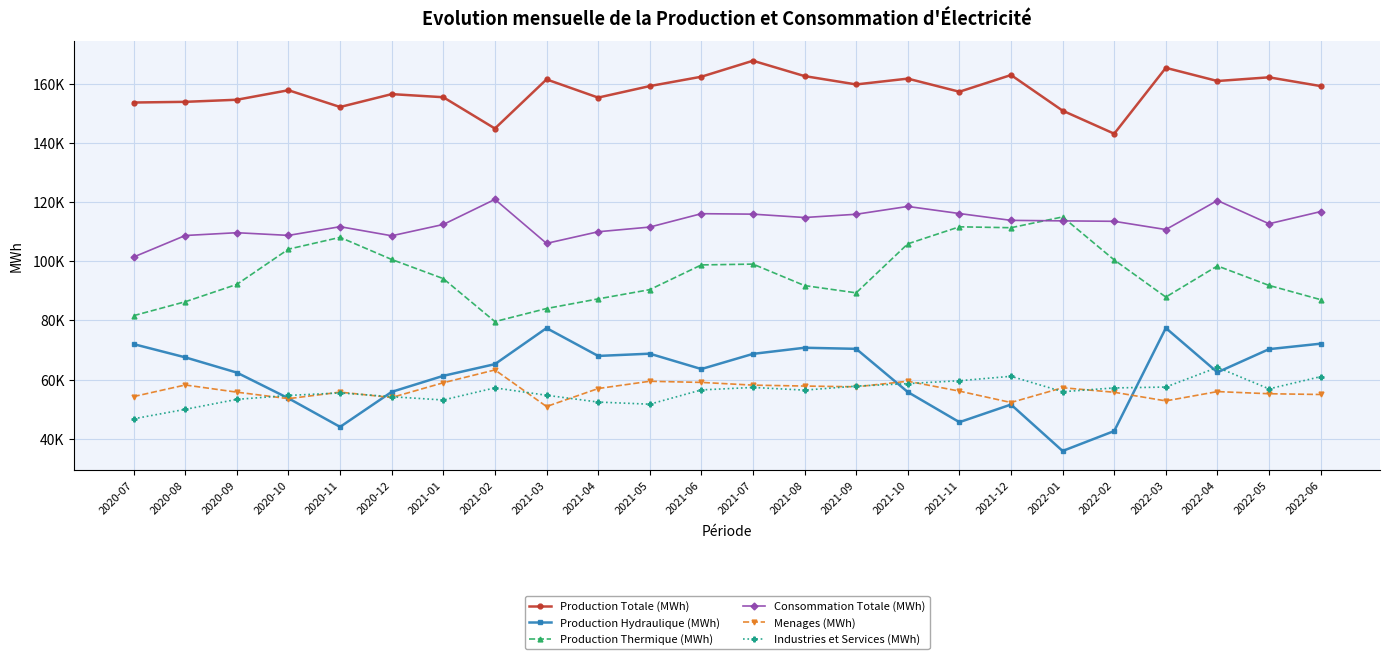

What is the spread (max minus min) of values at 2021-04?

102875.9